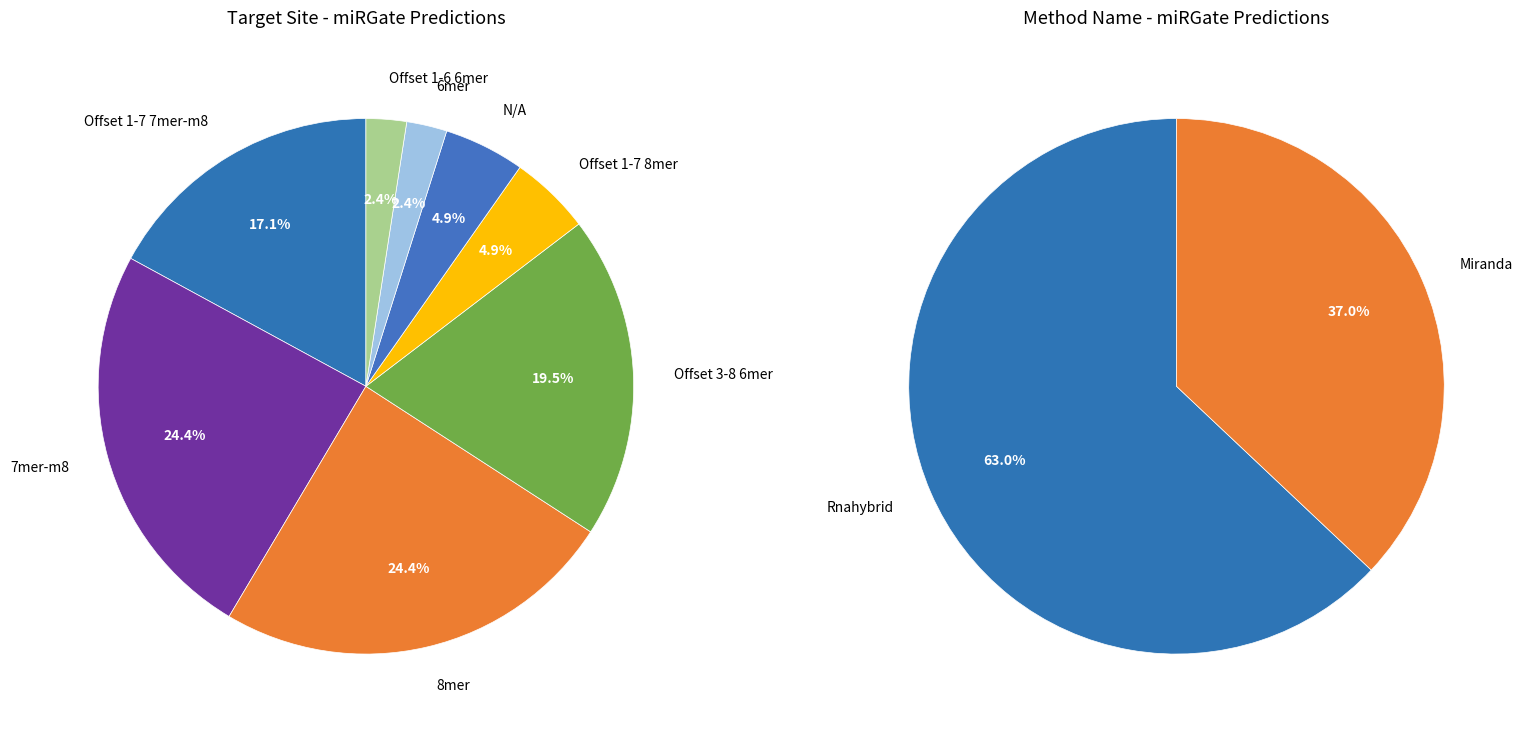

To the nearest percent, what is the combined percentage of Offset 1-6 6mer and 8mer?

27%